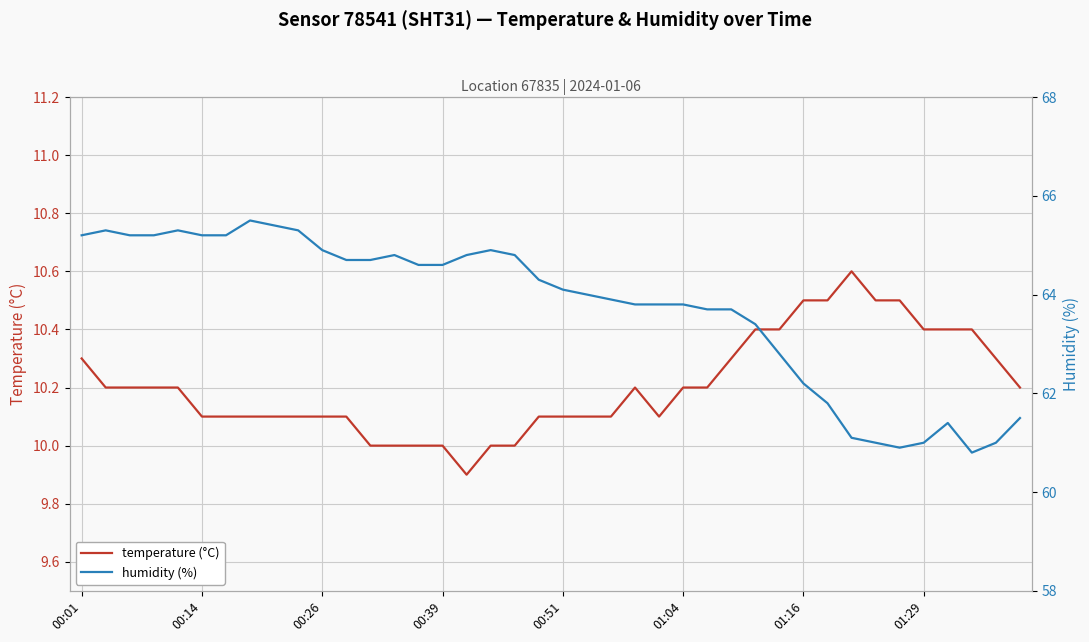

How many data points does each series have?

40